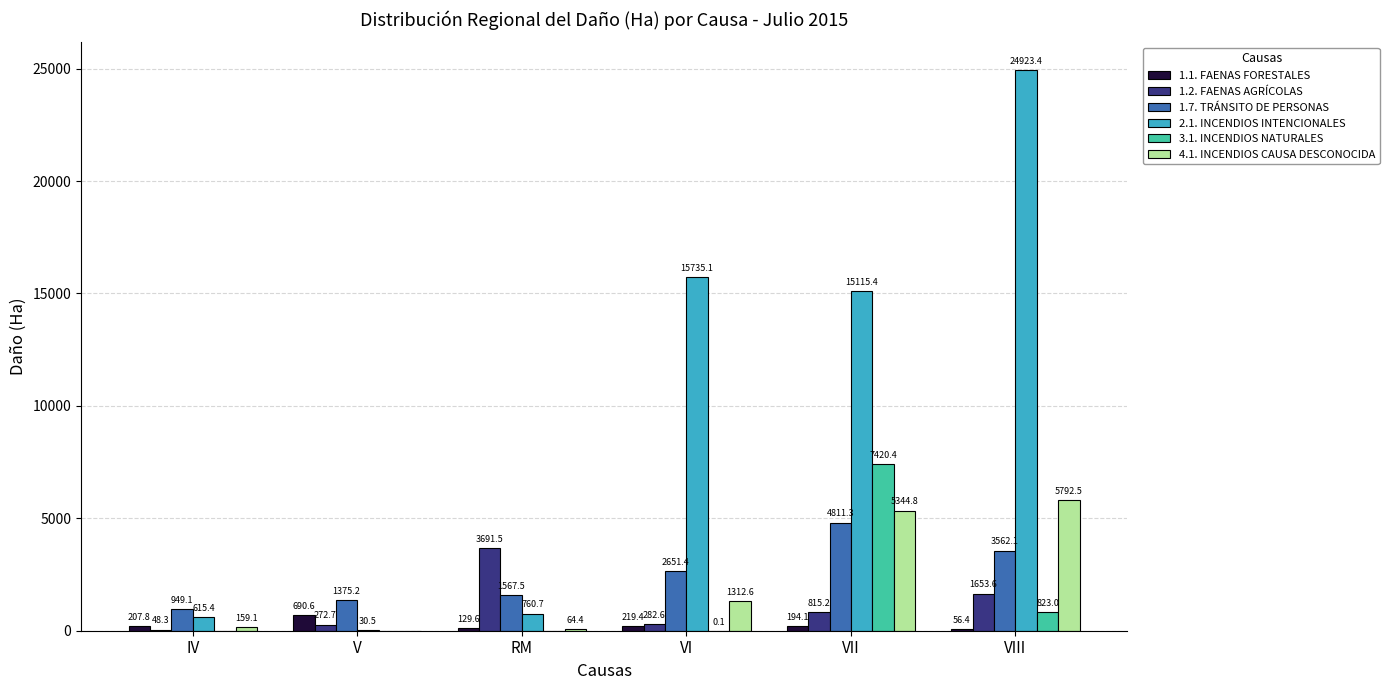

Are the bars grouped side by side (vs. stacked)?

Yes